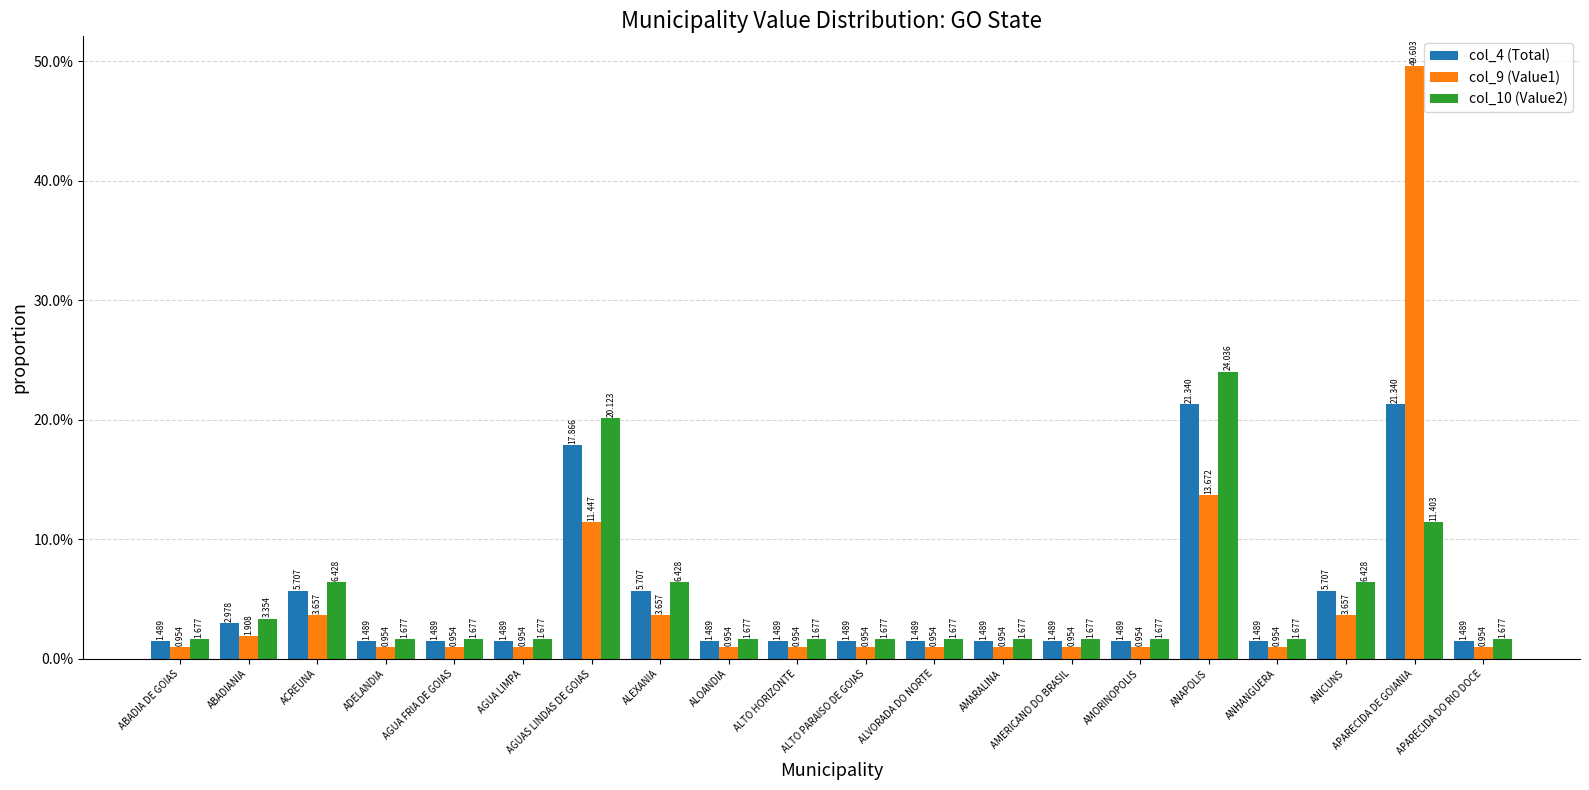

Is the value of col_10 (Value2) at ABADIANIA greater than the value of col_4 (Total) at ANHANGUERA?

Yes